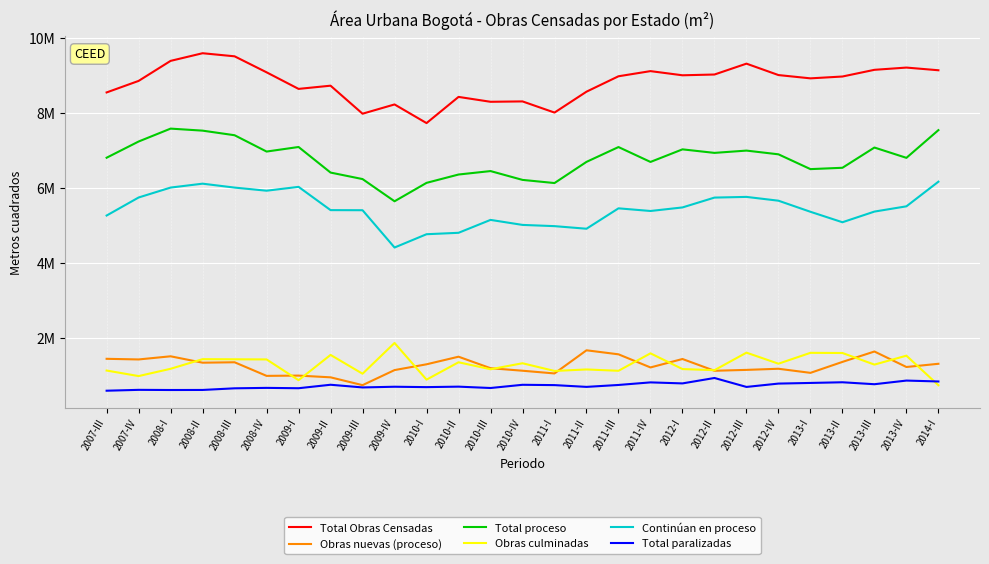

What is the minimum value for Total Obras Censadas?

7733460